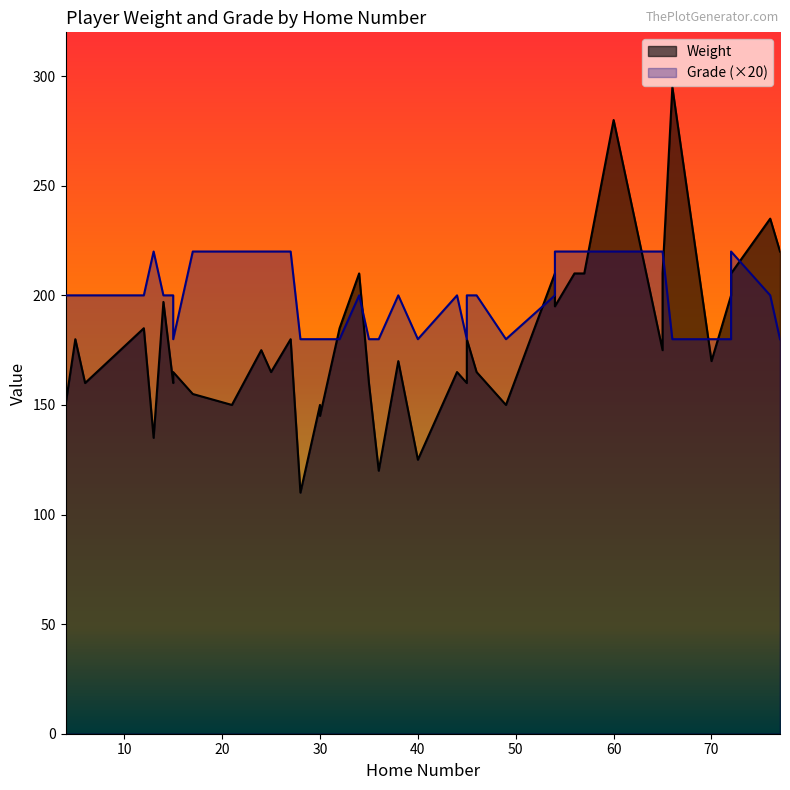

At which category is the sum across all series the highest?

60